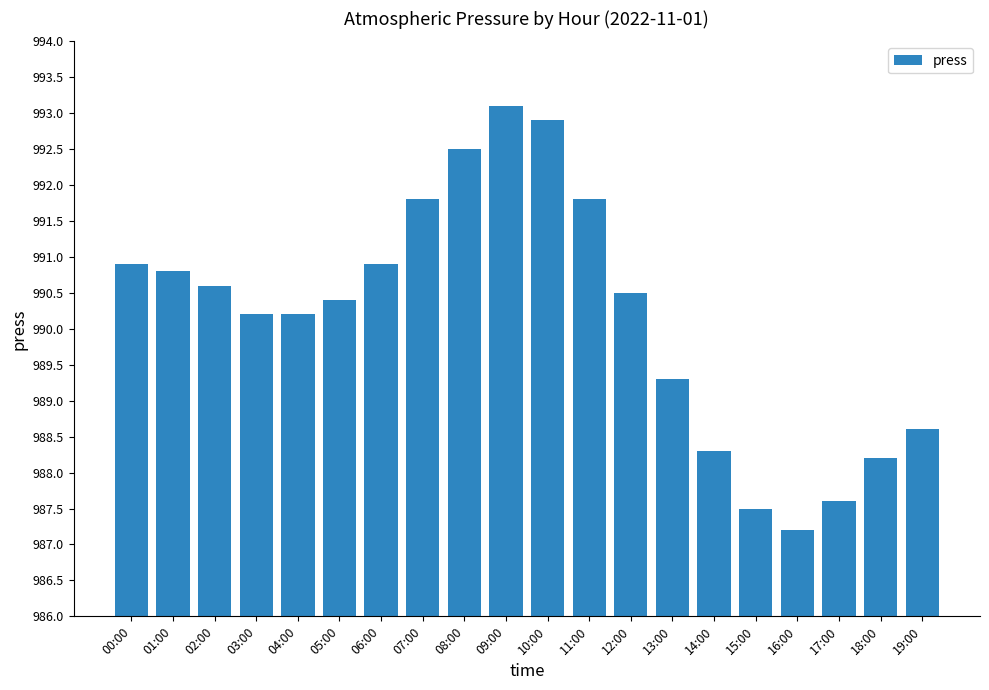

What is the difference between the second highest and second lowest values?

5.4